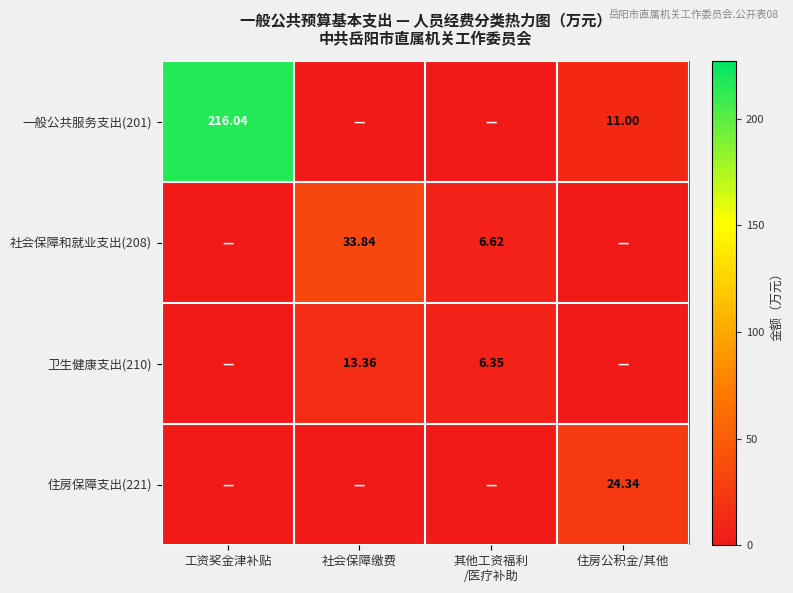

The 卫生健康支出(210) series shows 4.5 at 社会保障缴费. True or false?

False